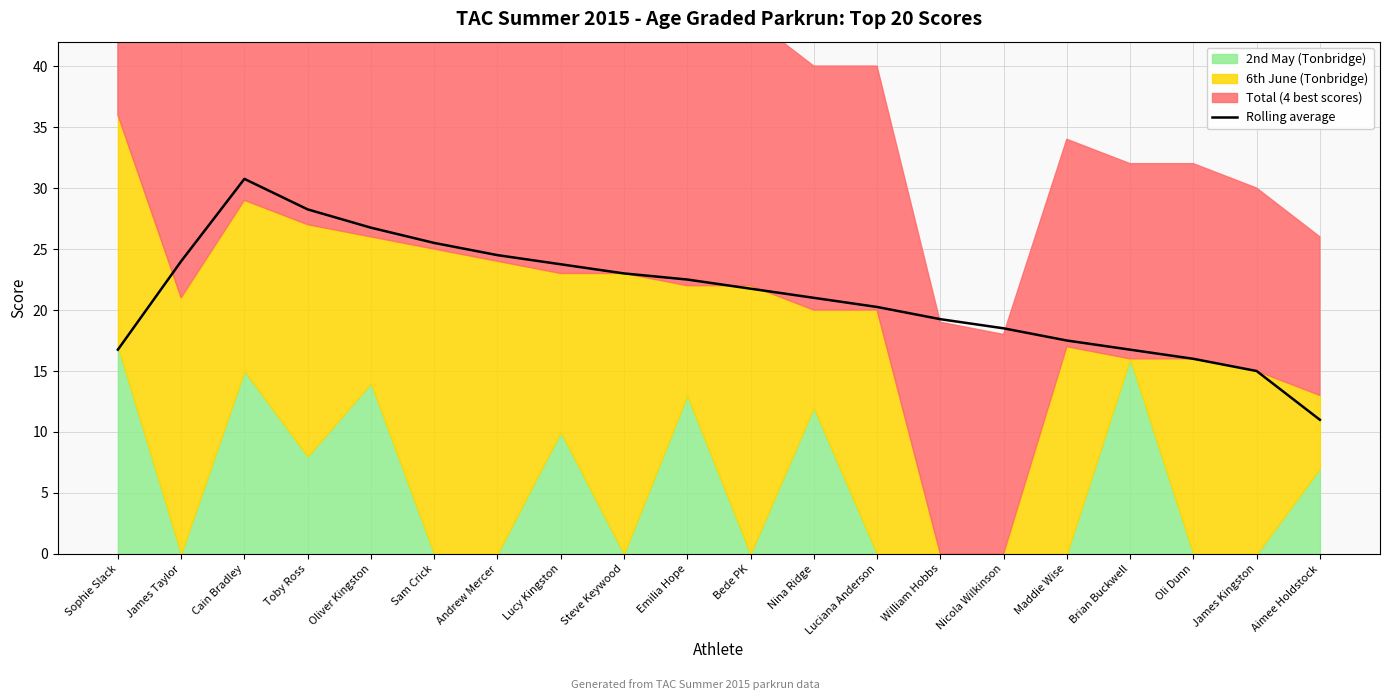

The value of Rolling average at Luciana Anderson is 20.2. True or false?

True